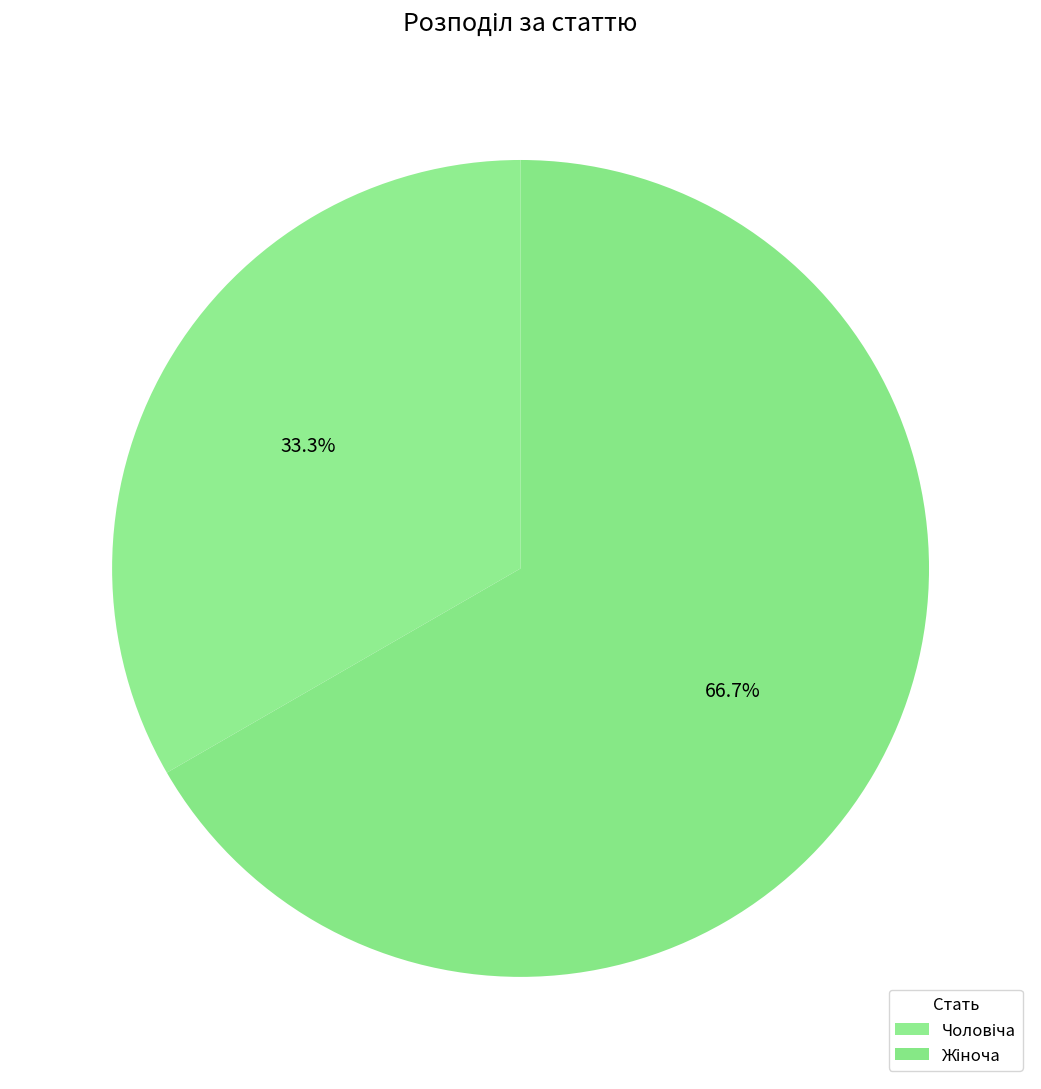

To the nearest percent, what portion does Чоловіча represent?

33%